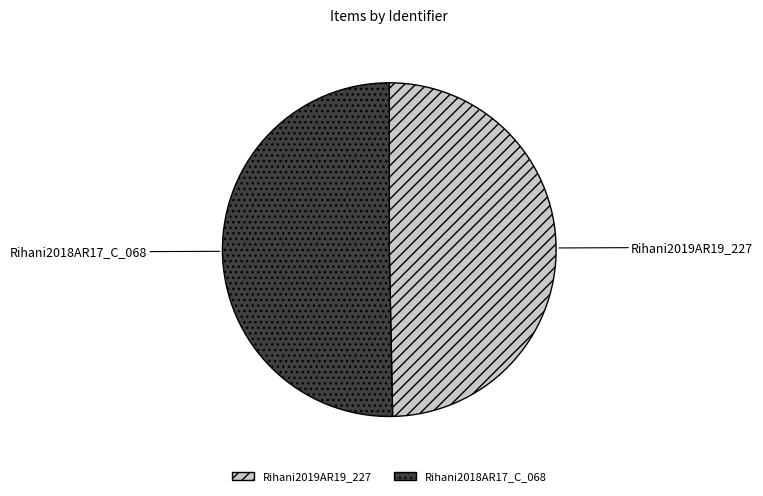

Between Rihani2018AR17_C_068 and Rihani2019AR19_227, which is larger?

Rihani2018AR17_C_068